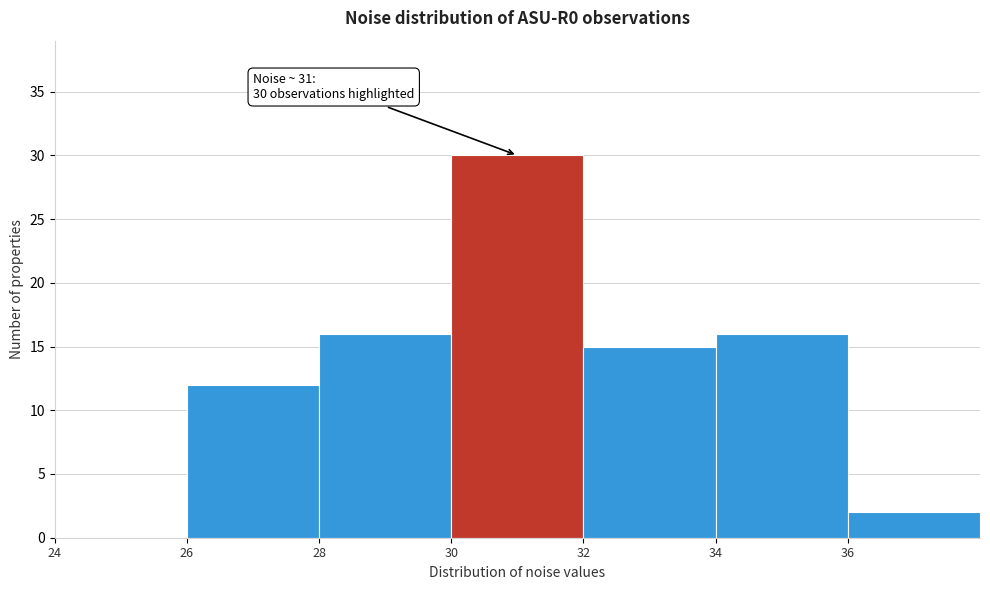

Over which range of the x-axis is the bar tallest?

30 to 32